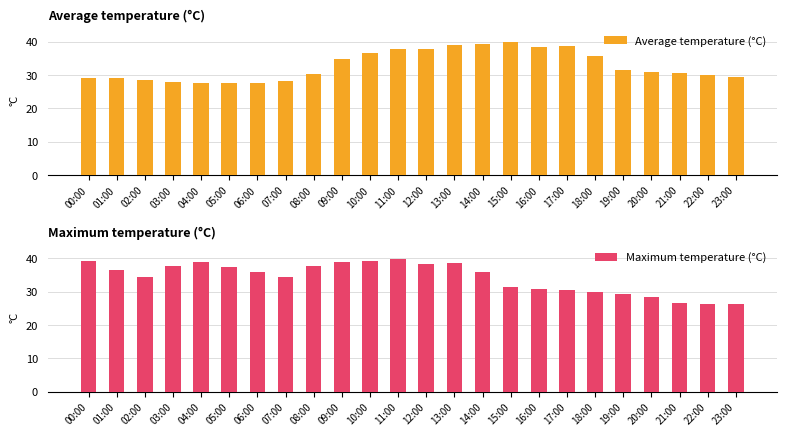

What is the total value across all series at 06:00?

63.5